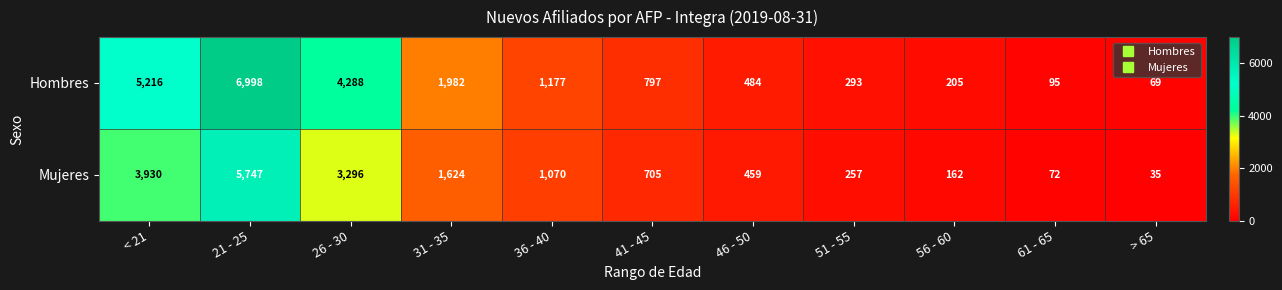

At which label is Hombres closest to 3533?

26 - 30